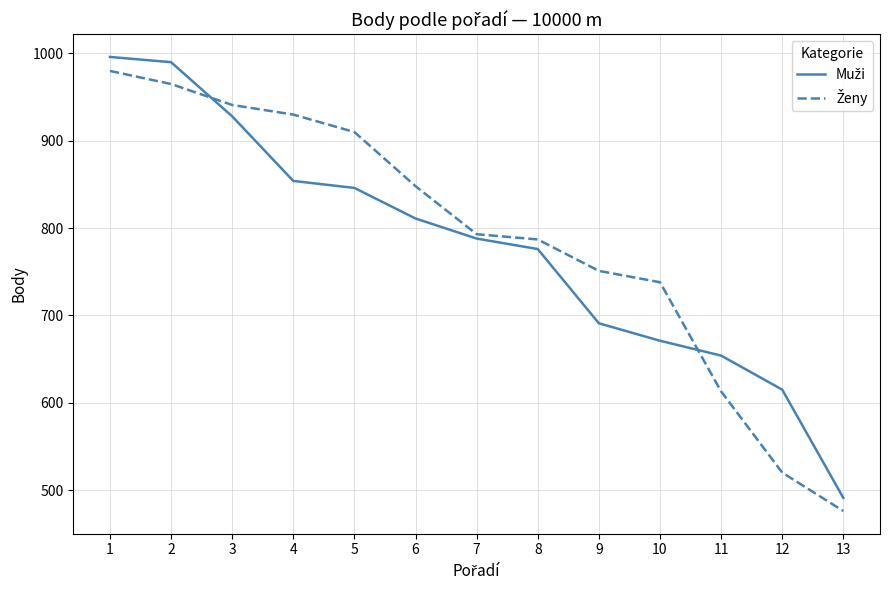

What is the difference between the highest and lowest values at 1?

16